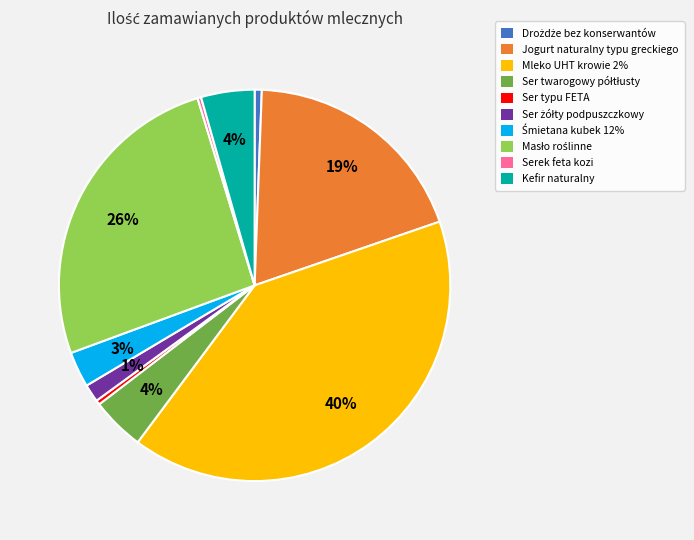

Does any single category account for the majority?

No